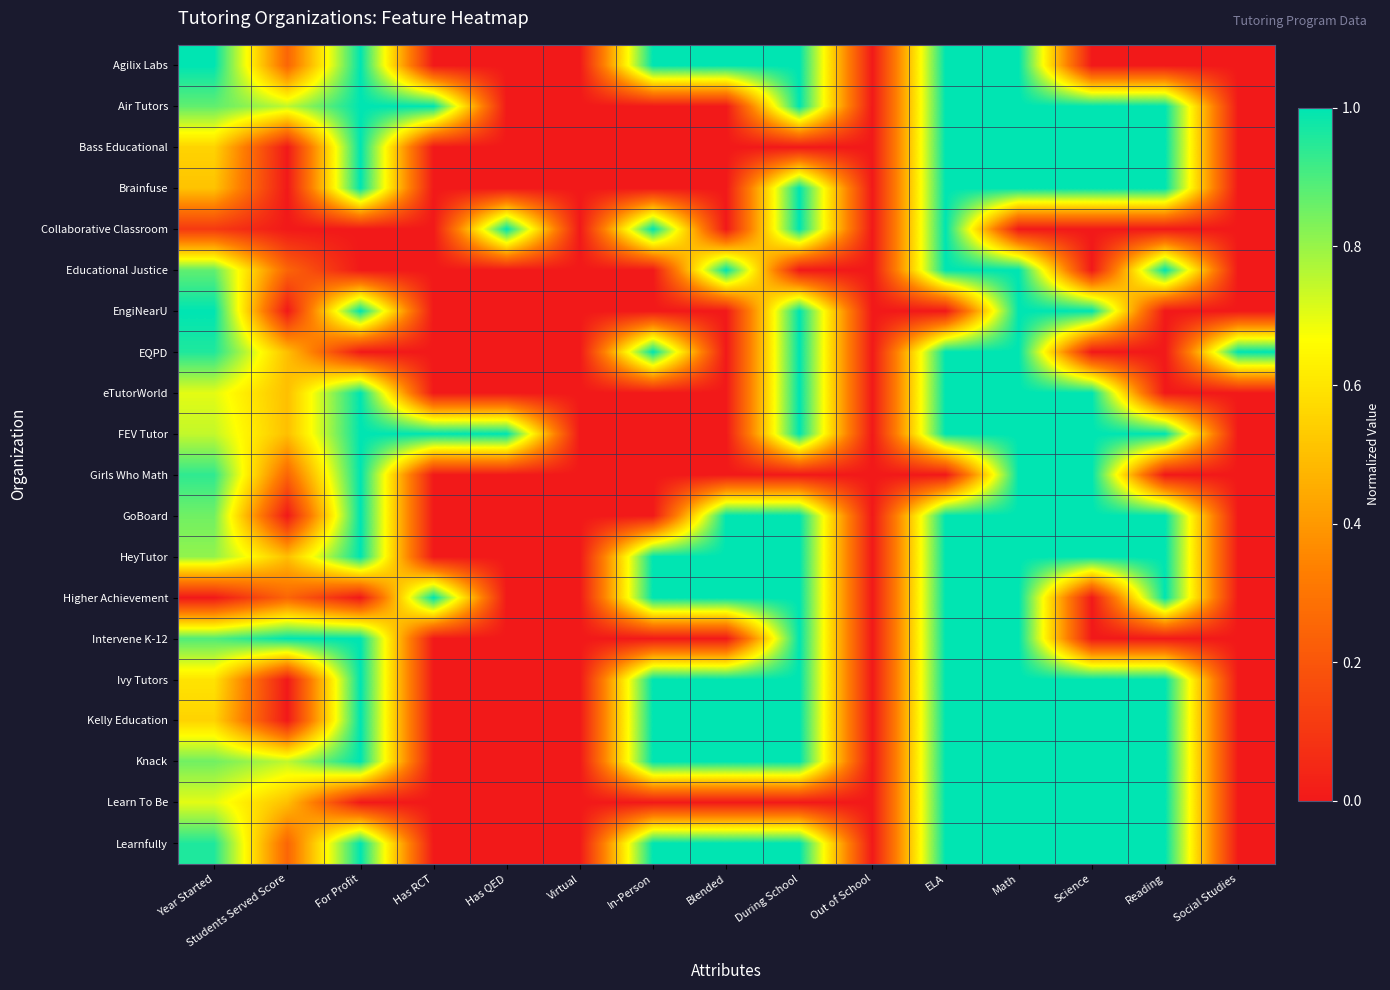

Which series has the largest total across all categories?

Knack